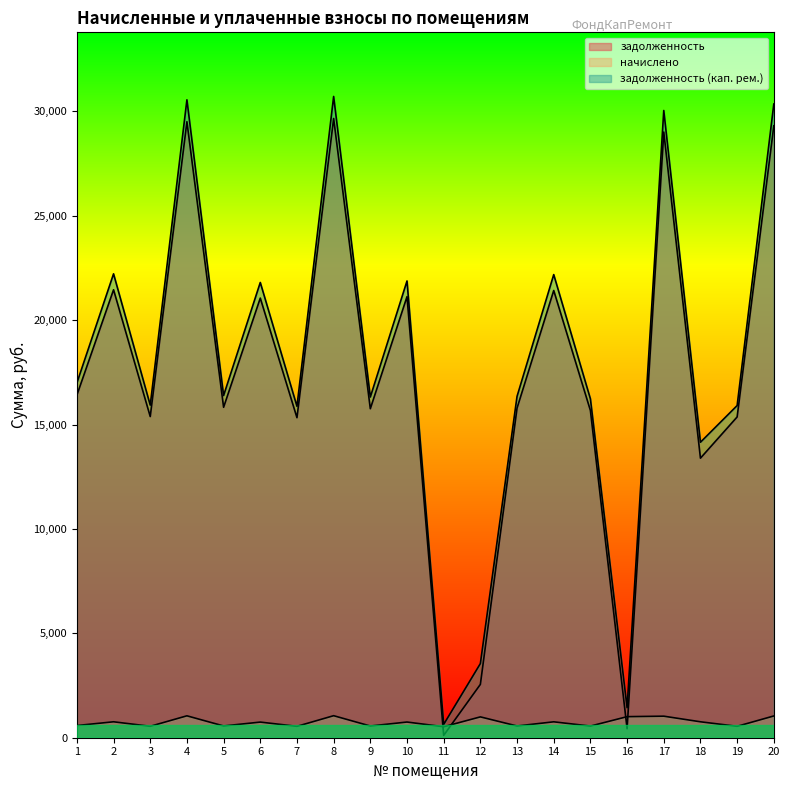

At which category is the sum across all series the highest?

8